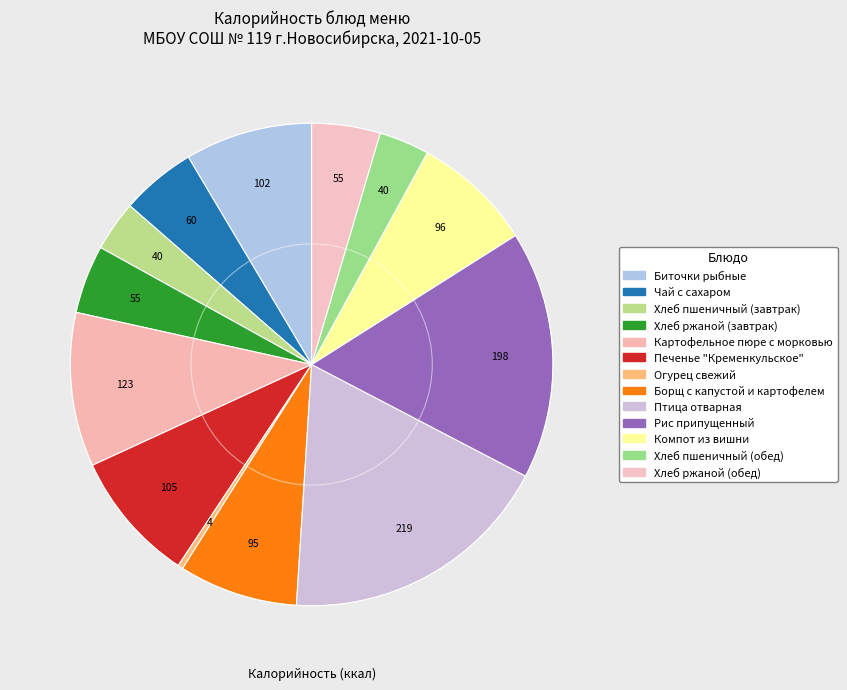

Count the number of slices in the pie.

13